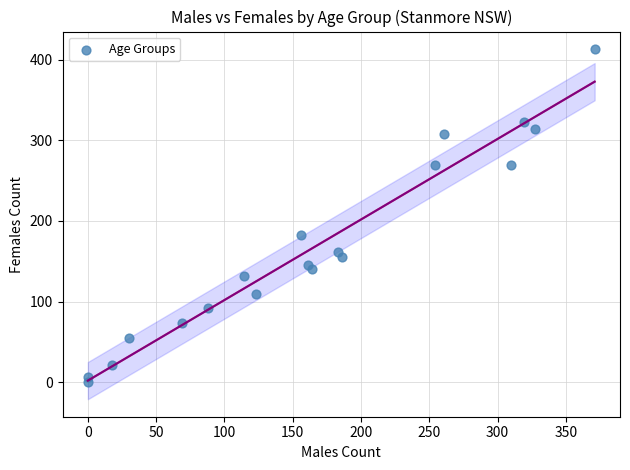

What Y value in the scatter plot is closest to 206?

182